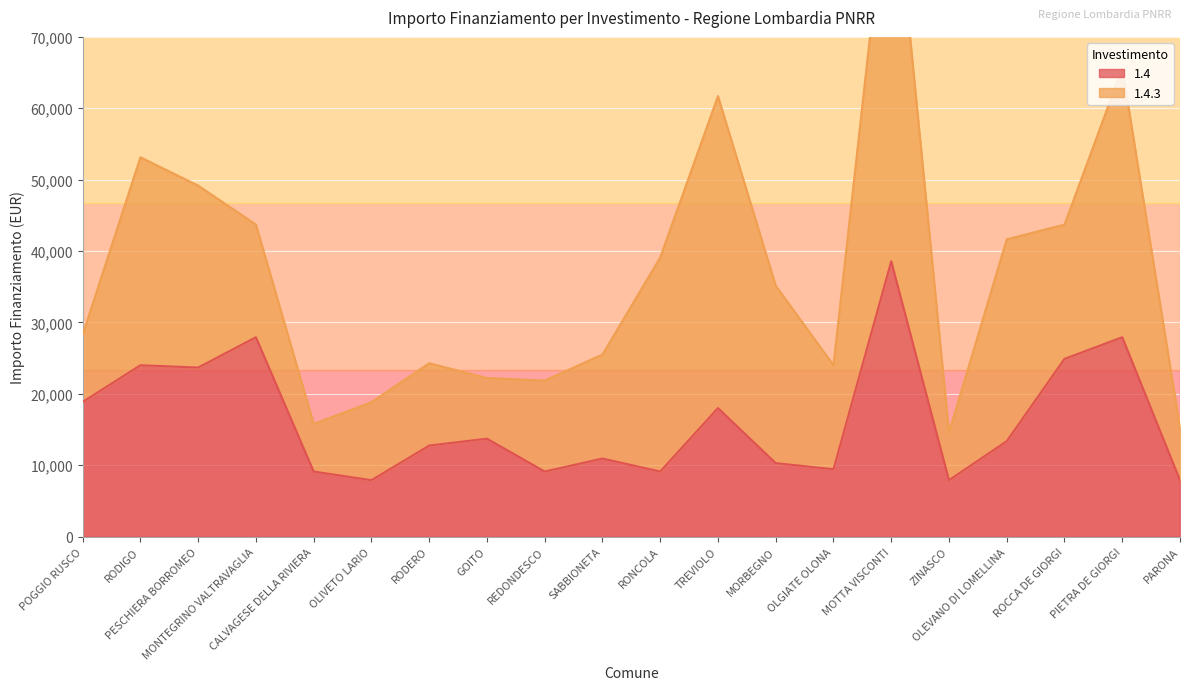

What is the average value?

16263